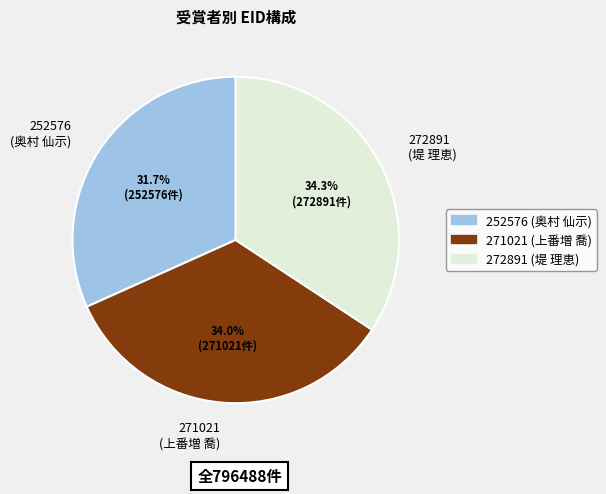

What percentage is NOT represented by 272891?

65.7%